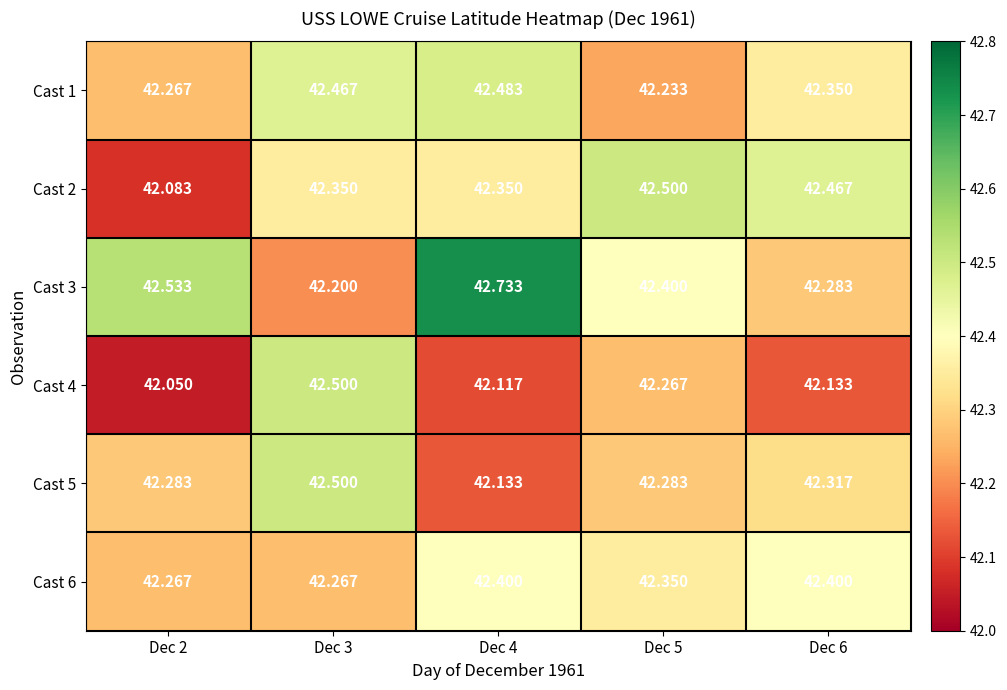

Which series has the largest total across all categories?

Cast 3